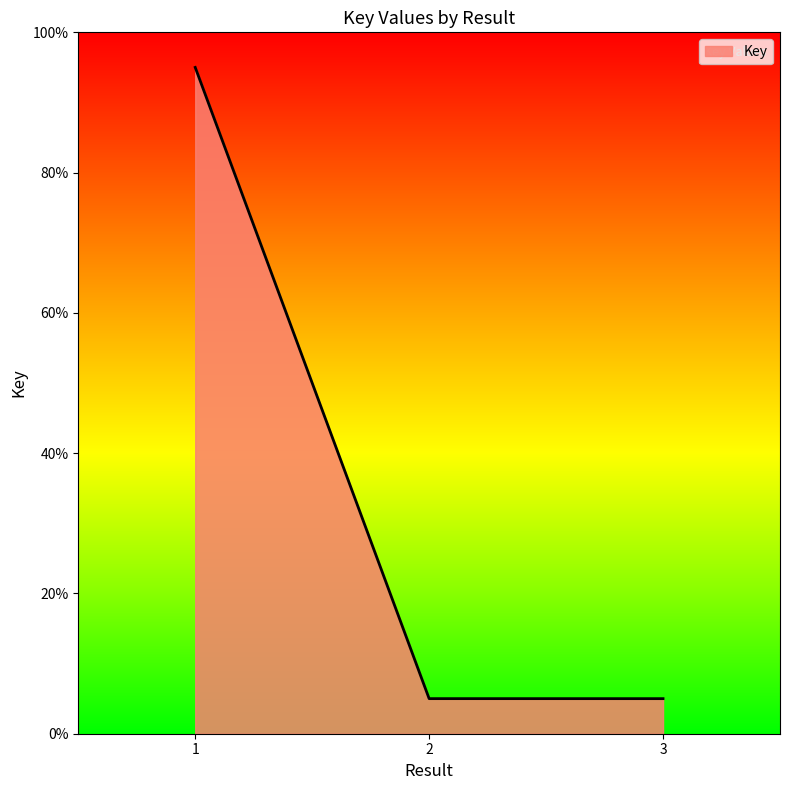

What is the sum of all values?

105.0